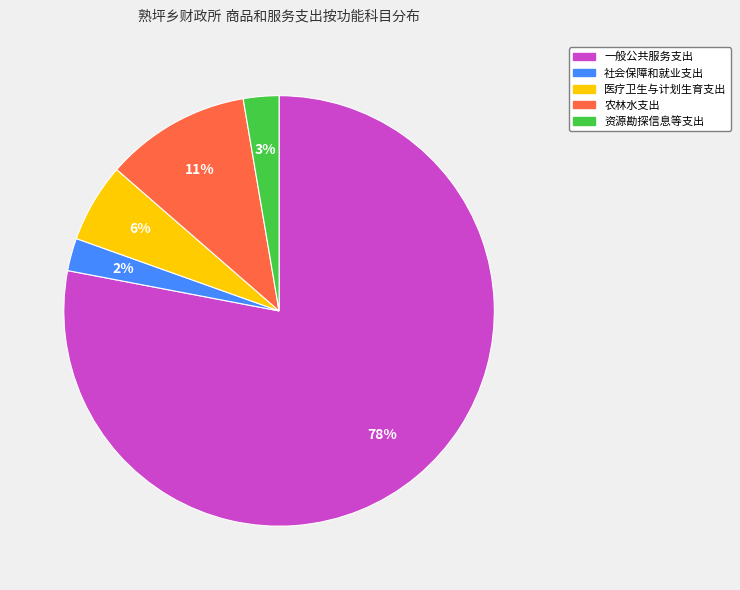

Is there a majority slice in this chart?

Yes